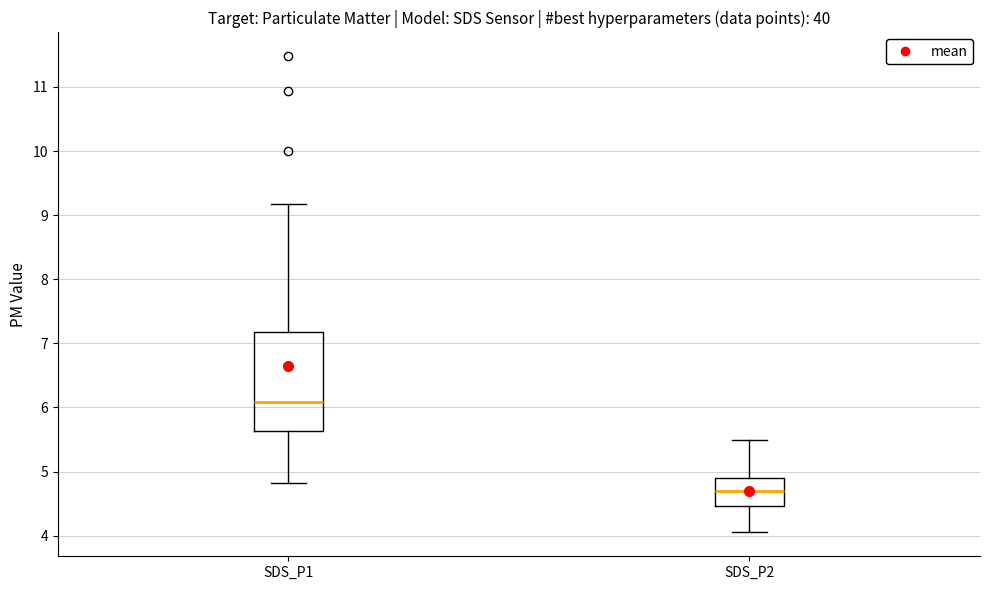

Where does the upper whisker of the box for SDS_P1 end on the y-axis? The values are not printed on the chart, so give them approximately, as read against the axis.

9.2